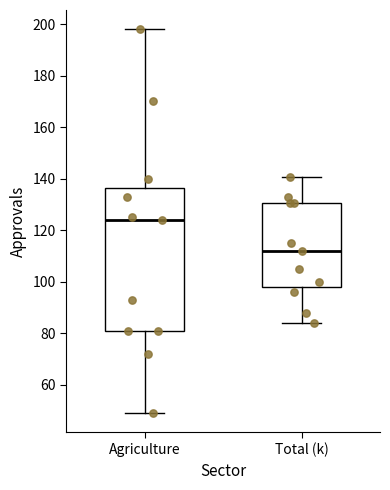

Reading left to right, transcribe this box plot: for each box, give where its median line is, the range the box spans, and where its two whiskers end, as read against the y-axis. The values are not printed on the chart, so give them approximately, as read against the axis.

Agriculture: median 124, box 82 to 136, whiskers 50 to 198
Total (k): median 112, box 98 to 130, whiskers 84 to 140